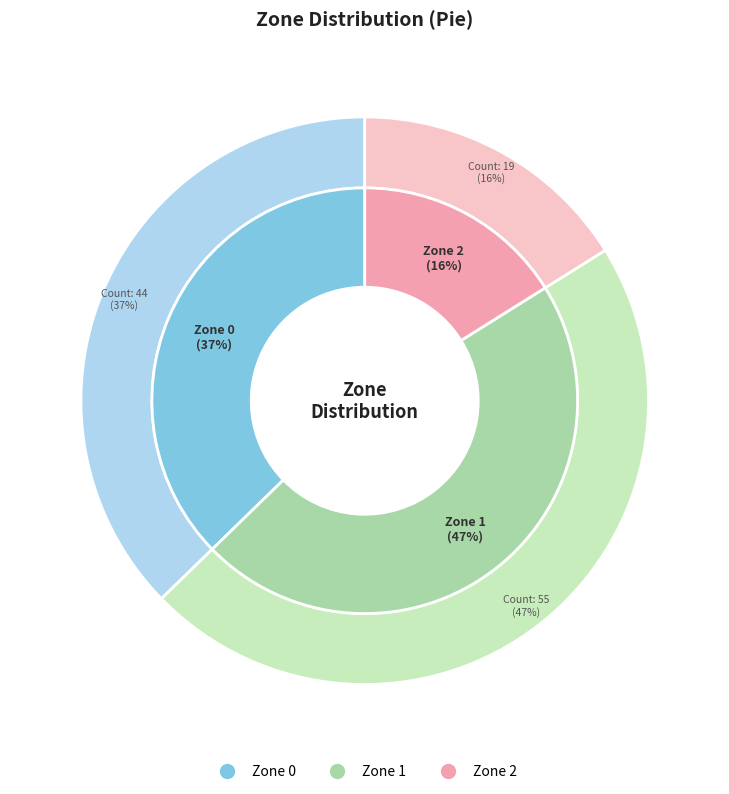

Count the number of slices in the pie.

3